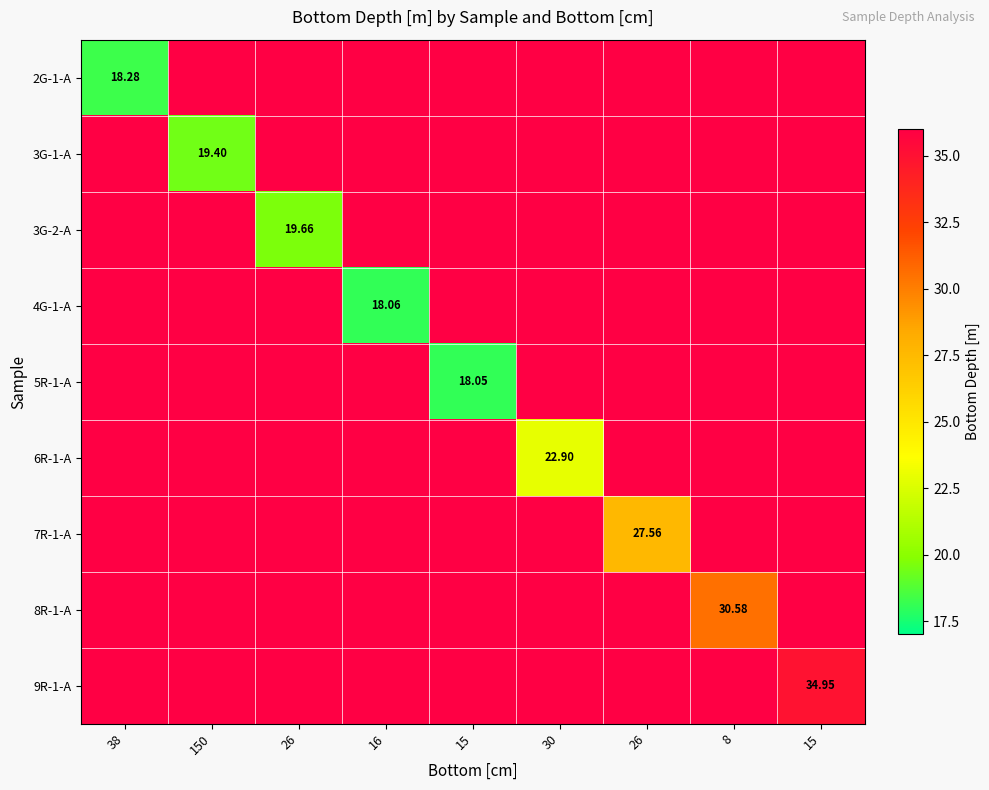

Which series has the largest total across all categories?

9R-1-A